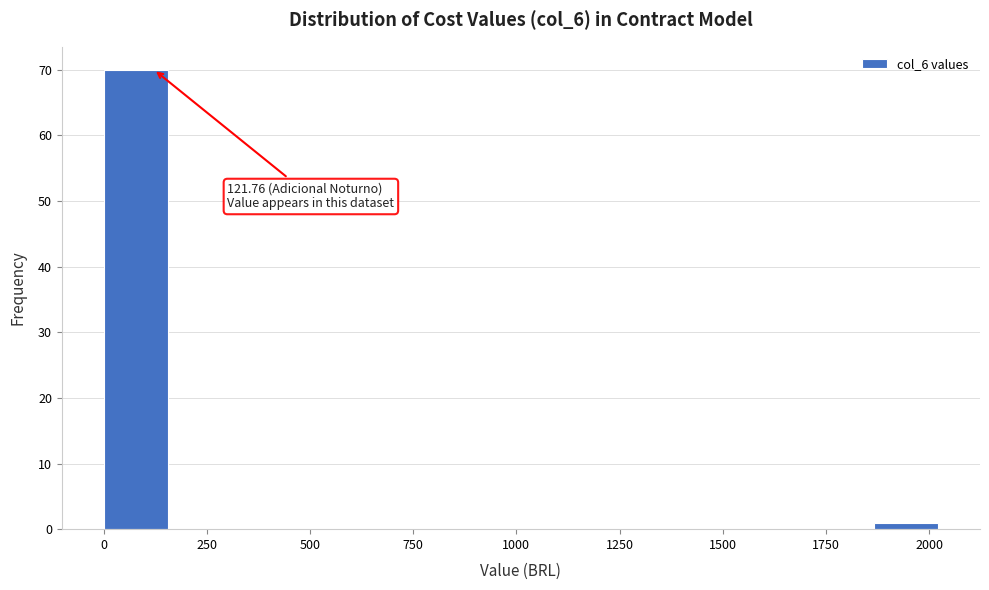

Read against the x-axis, roughly where is the centre of the tallest bar?

100